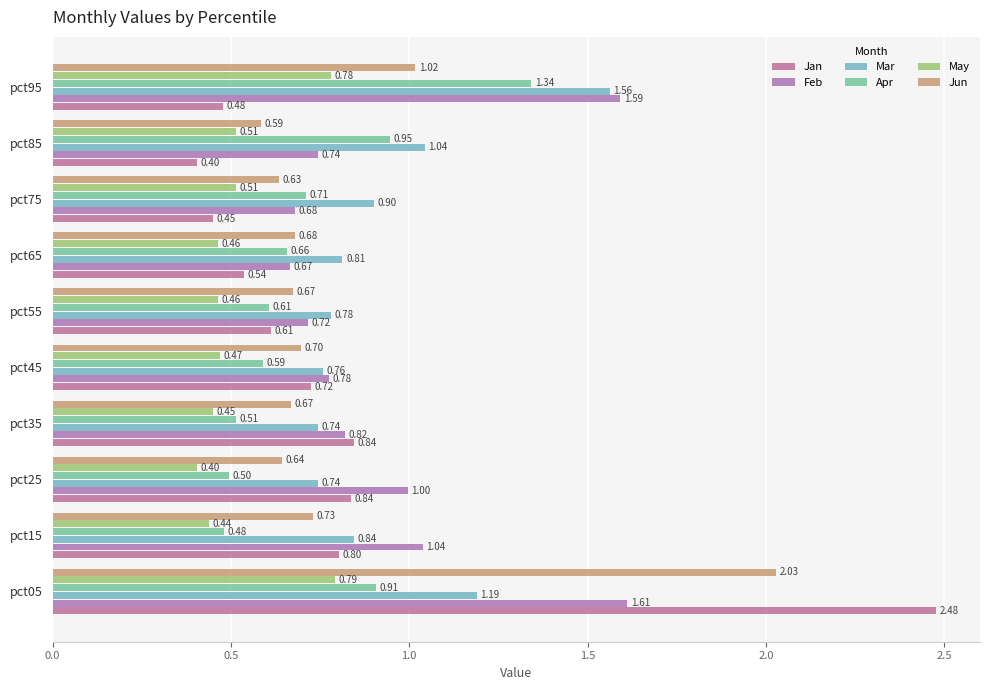

Rank the series by their maximum value, from lowest to highest.

May, Apr, Mar, Feb, Jun, Jan